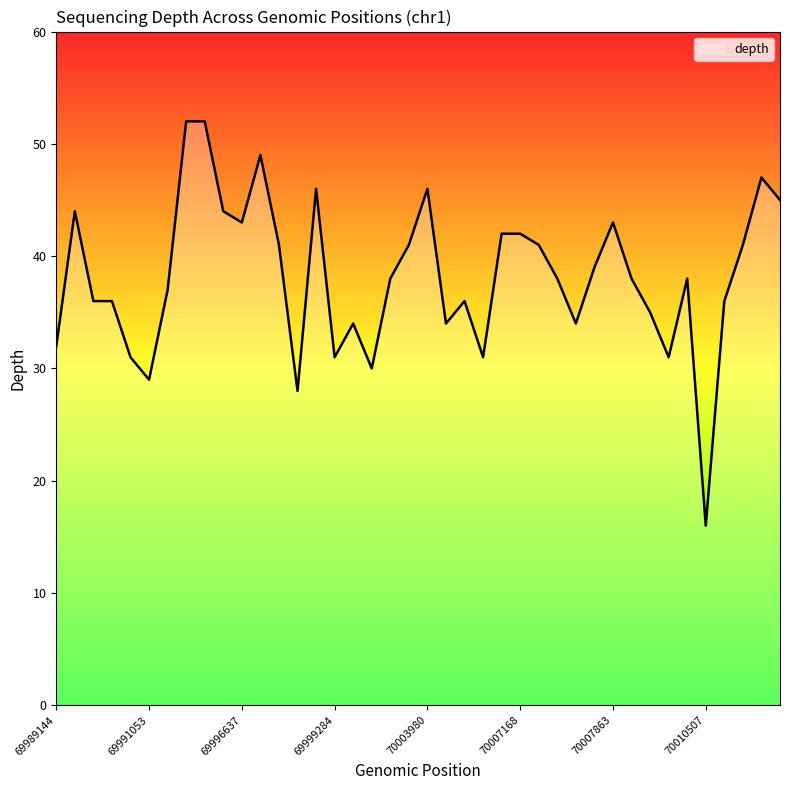

What is the maximum value shown in the chart?

52